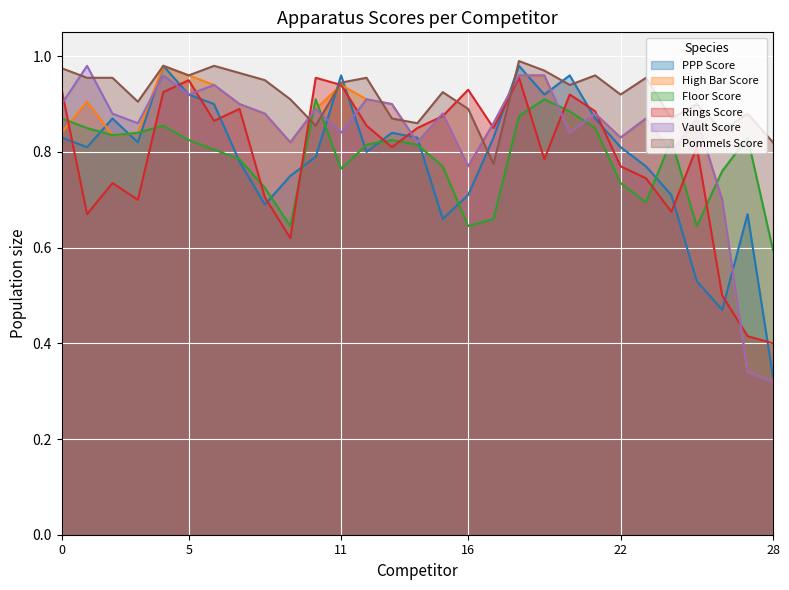

Rank the series by their maximum value, from lowest to highest.

Floor Score, Rings Score, PPP Score, High Bar Score, Vault Score, Pommels Score